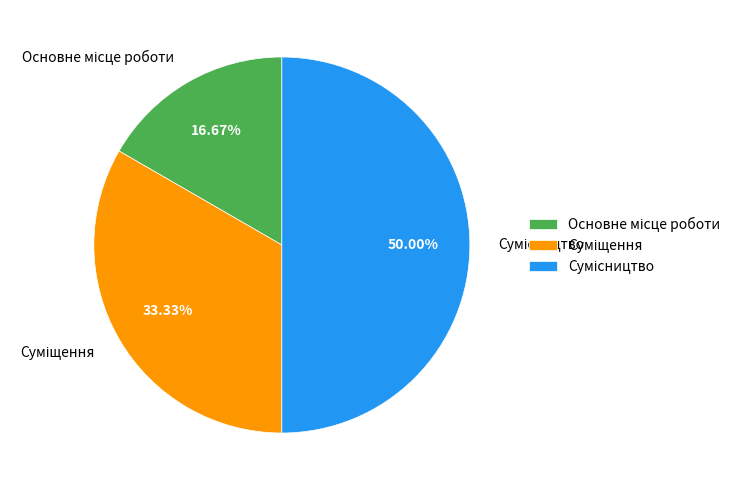

What percentage is the Сумісництво slice, to the nearest percent?

50%